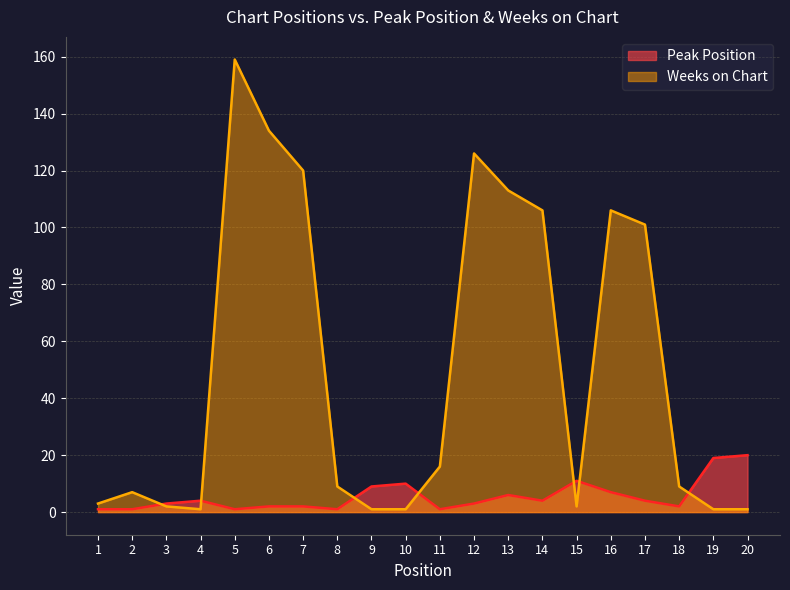

What is the spread (max minus min) of values at 7?

118